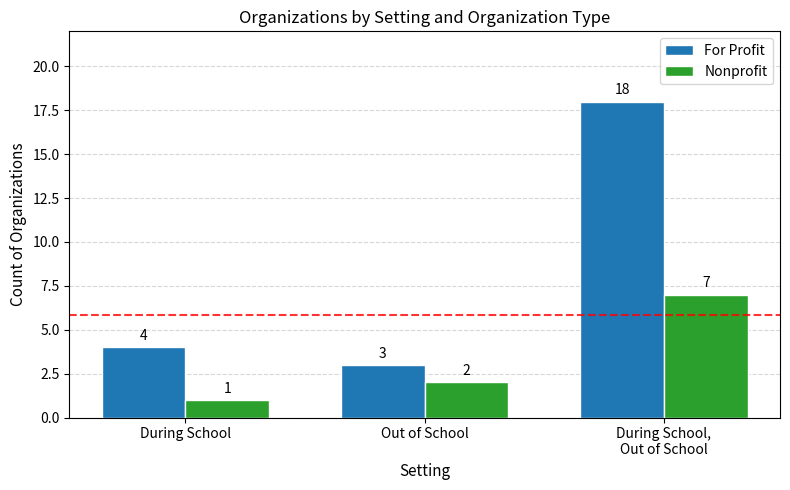

How many data points in For Profit are less than 4?

1